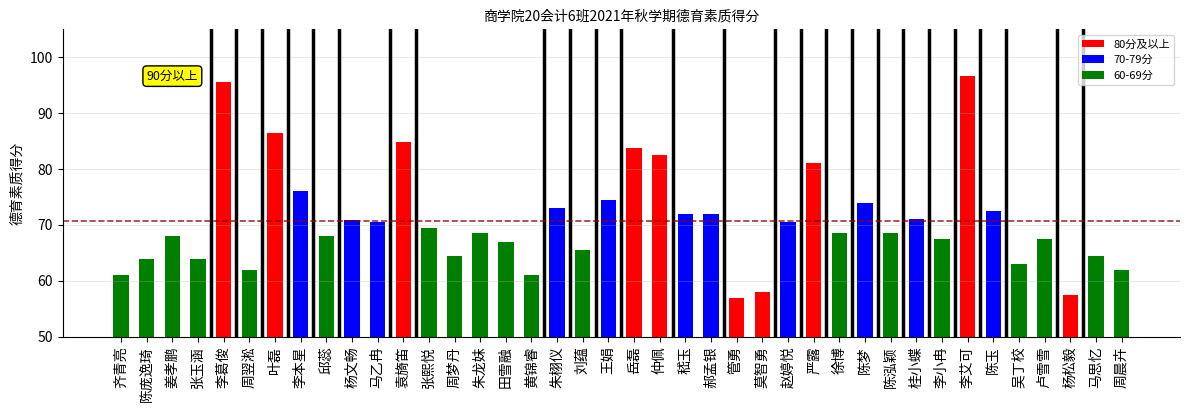

What is the difference between the second highest and second lowest values?

38.1